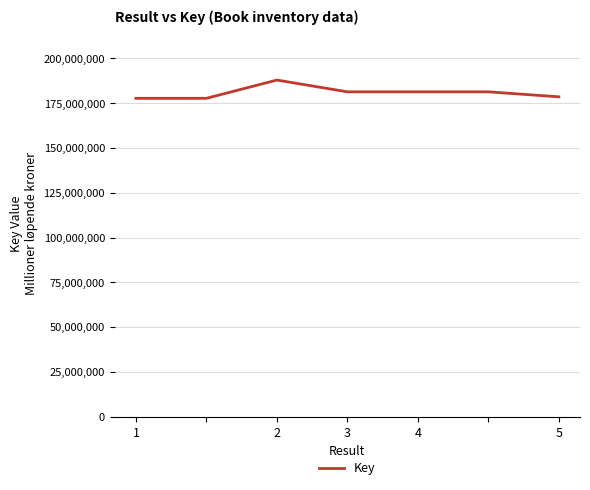

True or false: the data has more than 0 interior local peaks.

True